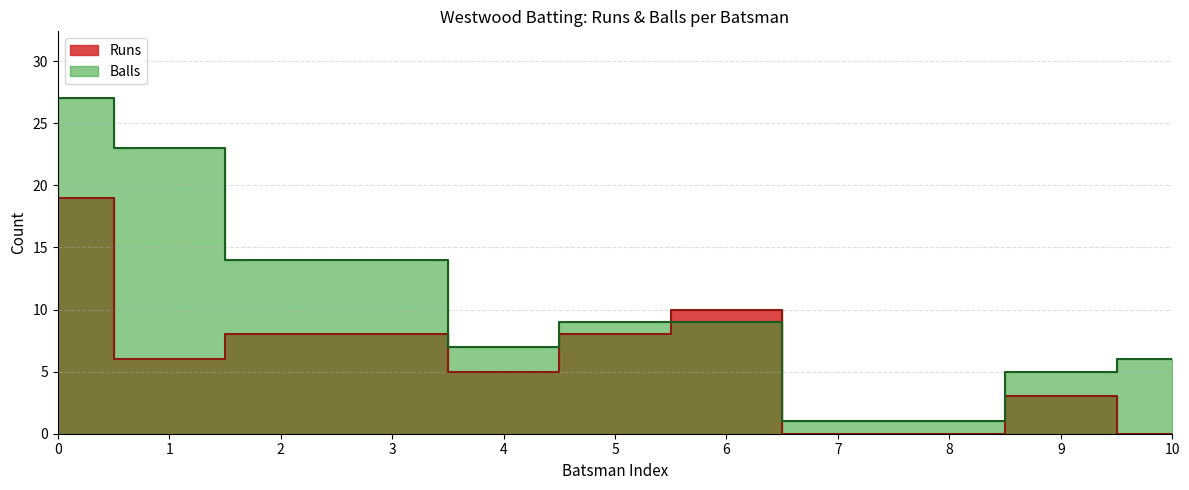

At how many categories does at least one series exceed 1?

9